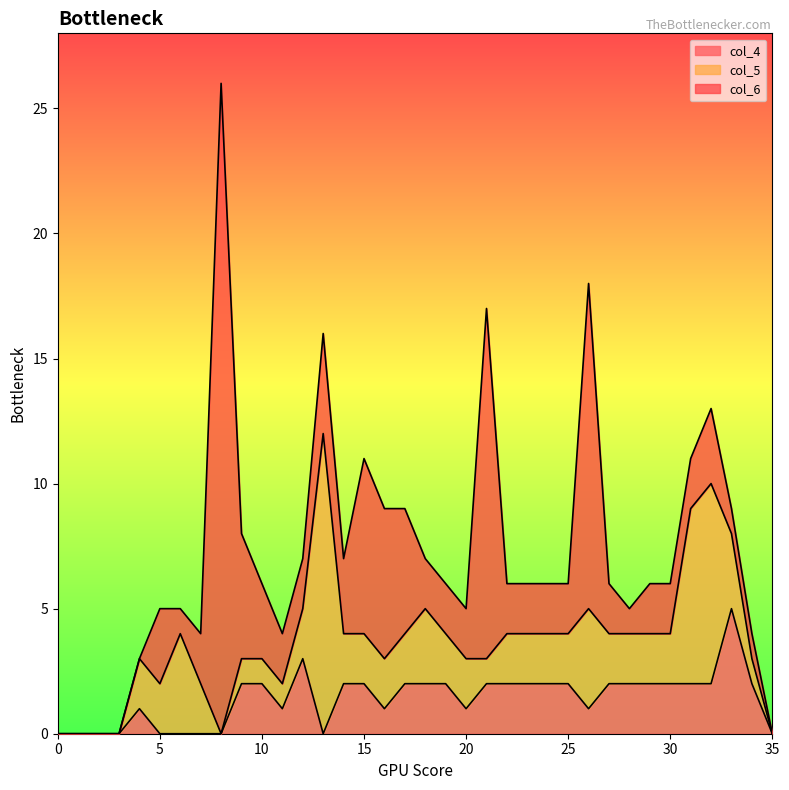

What are all the series names shown in the legend?

col_4, col_5, col_6